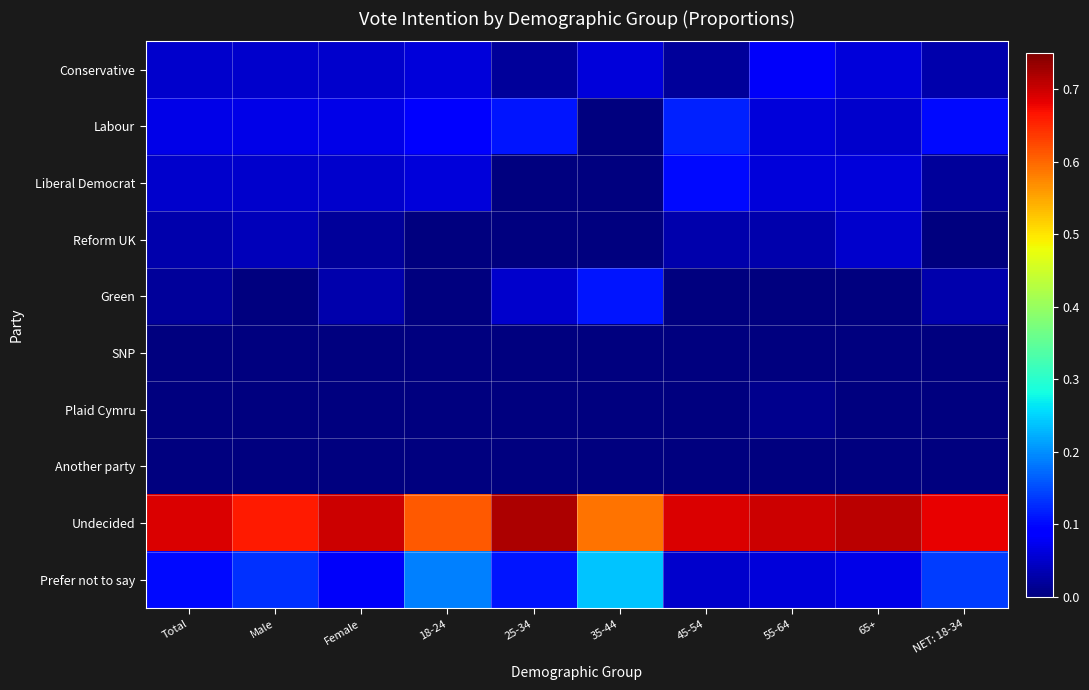

How many categories are shown in the chart?

10